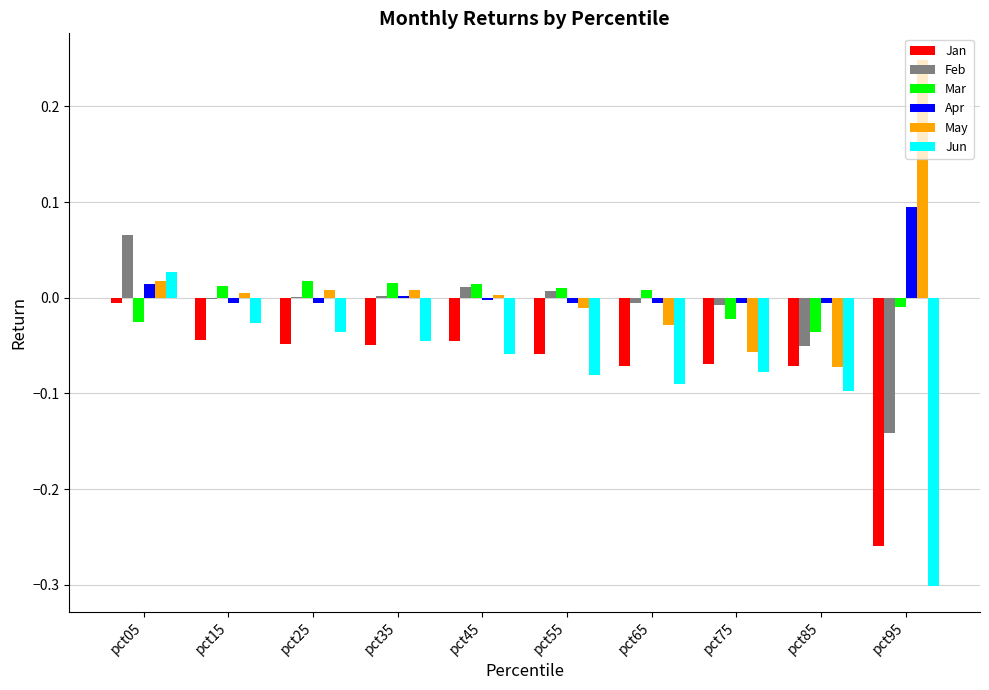

Are the bars grouped side by side (vs. stacked)?

Yes